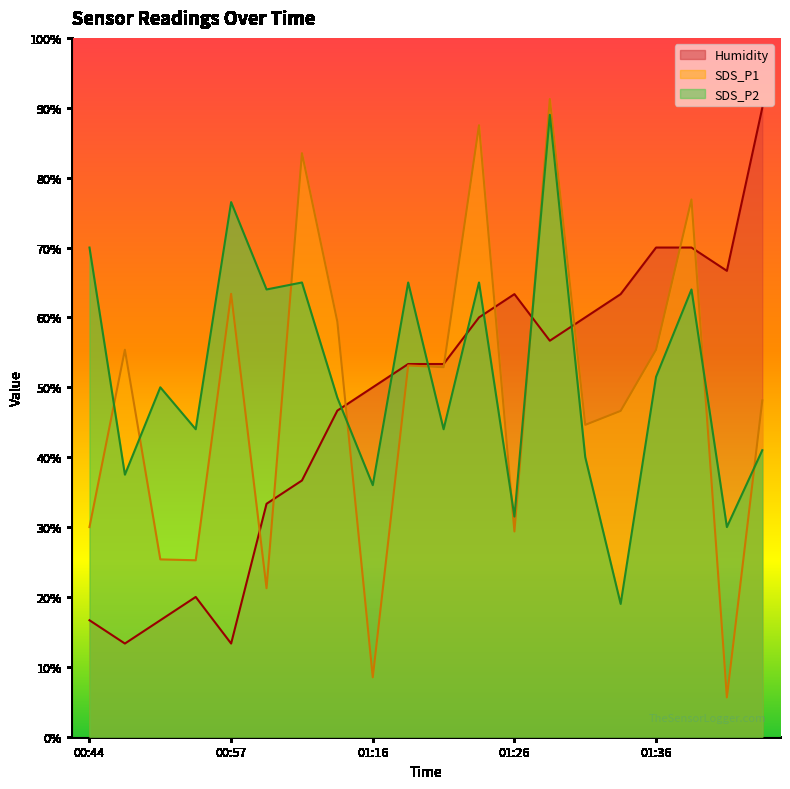

What is the difference between the maximum and minimum values in the Humidity series?

76.7